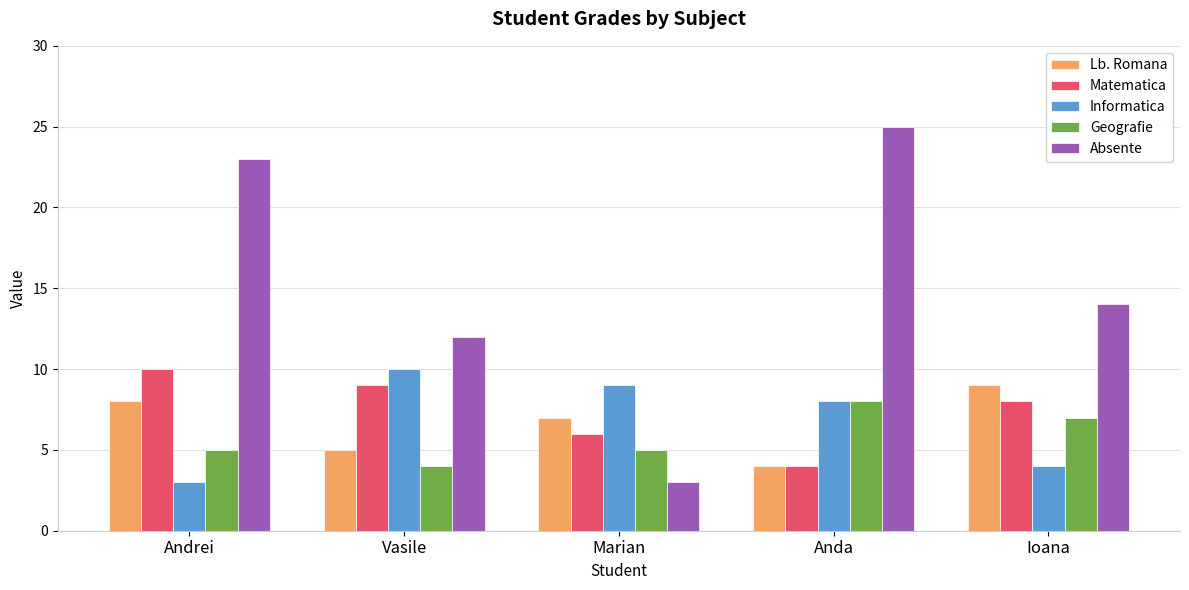

Which series has the largest range (max minus min)?

Absente